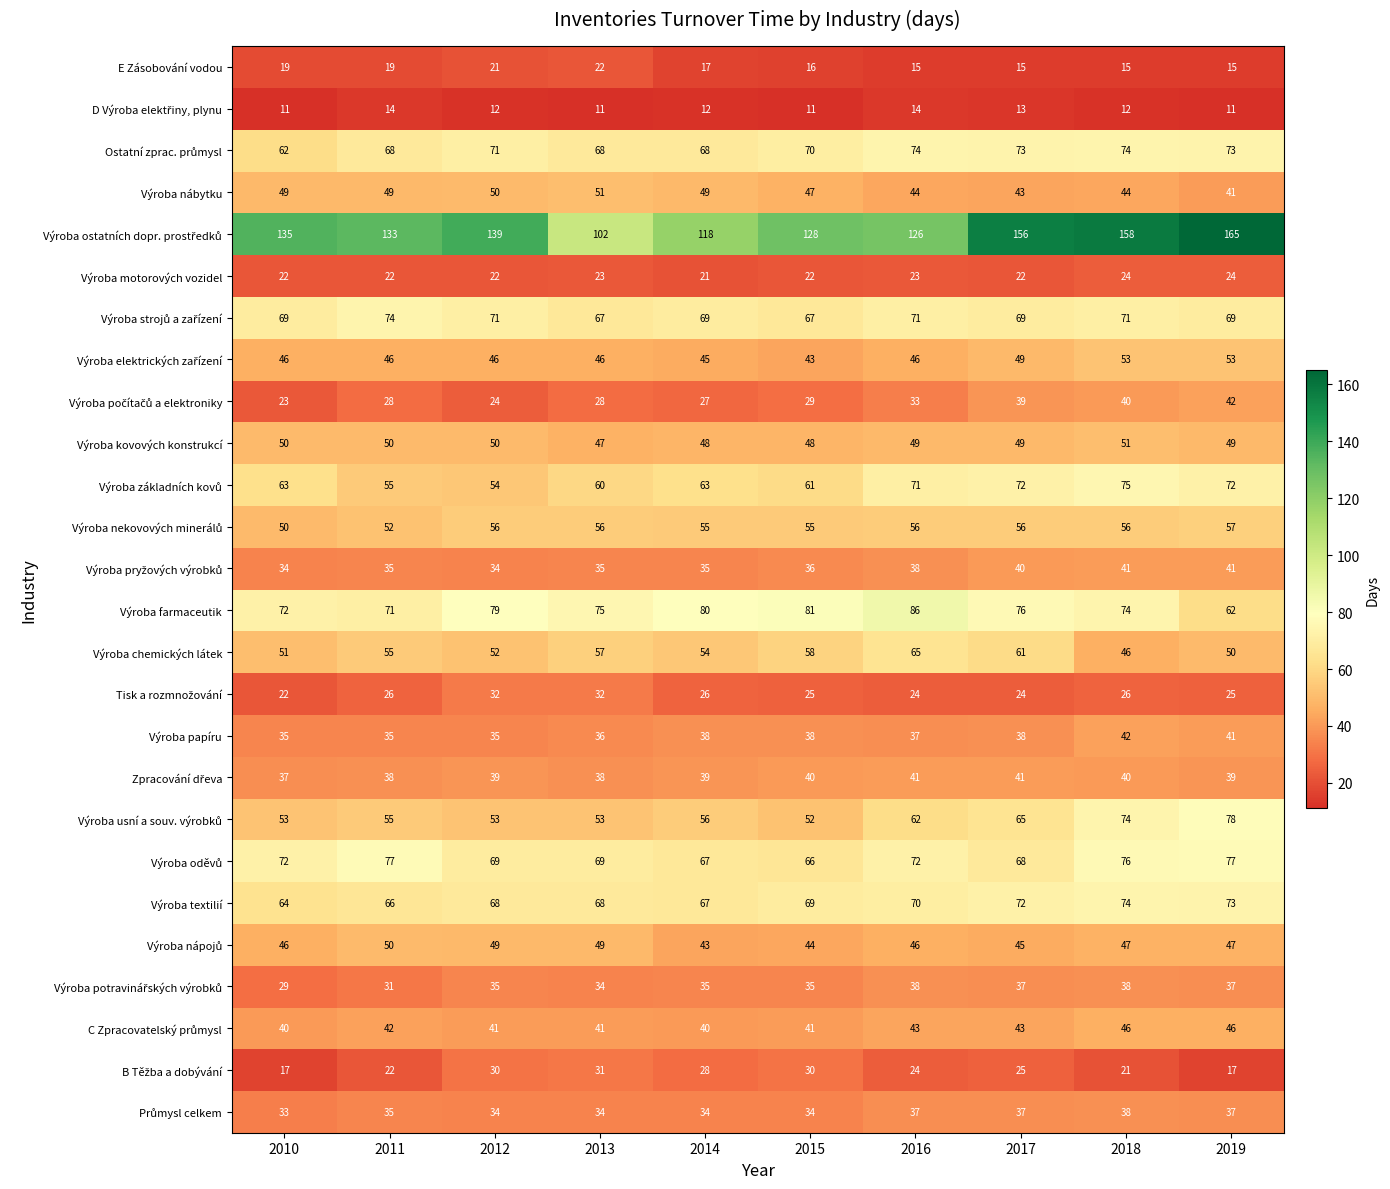

The Výroba motorových vozidel series shows 24 at 2019. True or false?

True